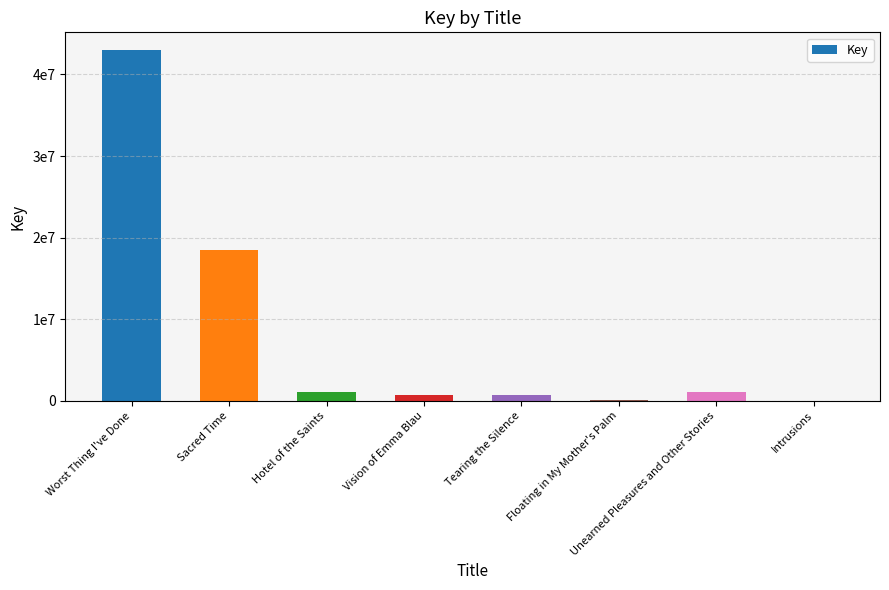

Rank the categories by value from highest to lowest.

Worst Thing I've Done, Sacred Time, Hotel of the Saints, Unearned Pleasures and Other Stories, Vision of Emma Blau, Tearing the Silence, Floating in My Mother's Palm, Intrusions